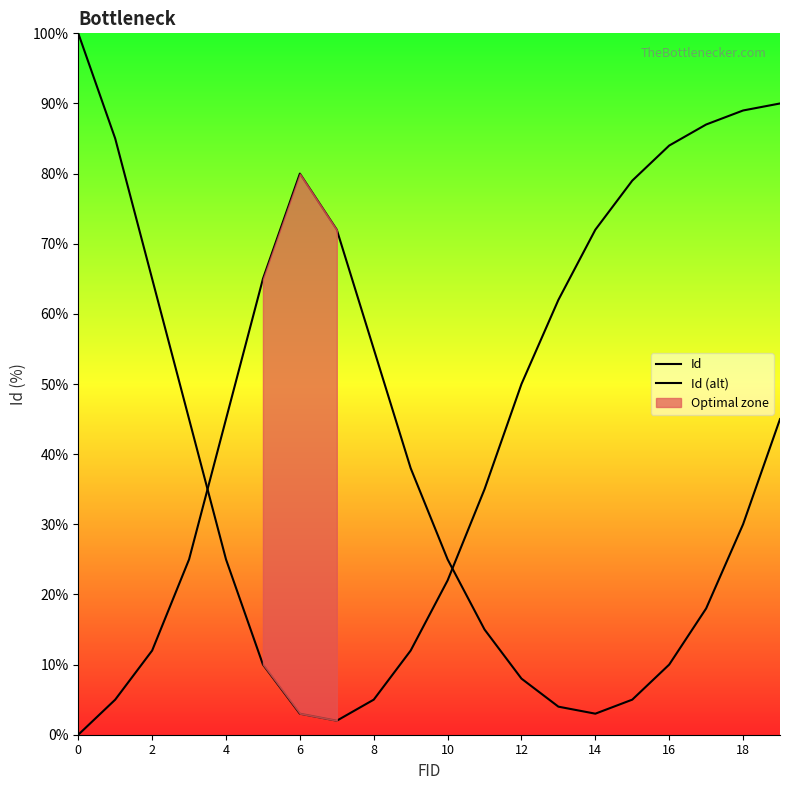

True or false: Id (alt) has a value of 12 at 17.

False